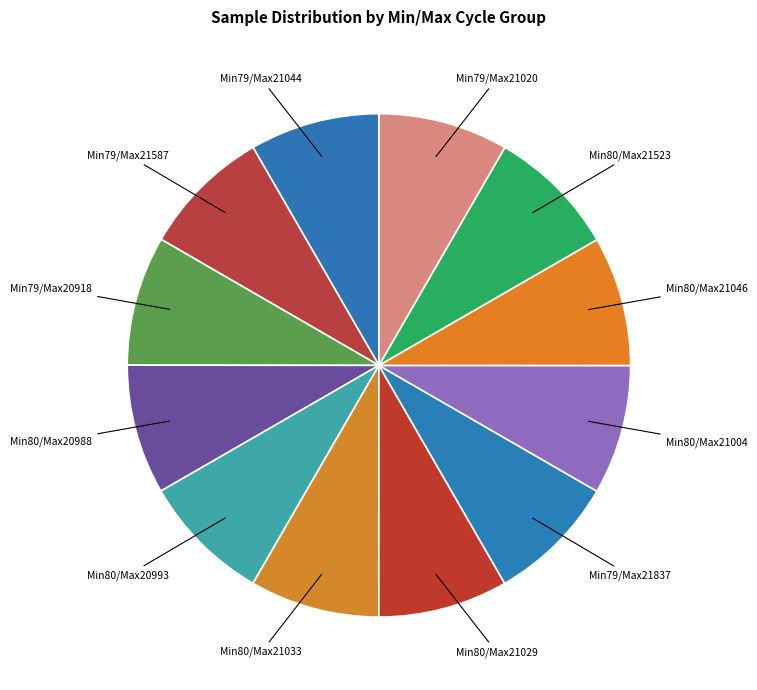

Combined, do Min80/Max21029 and Min80/Max21046 account for over 50%?

No